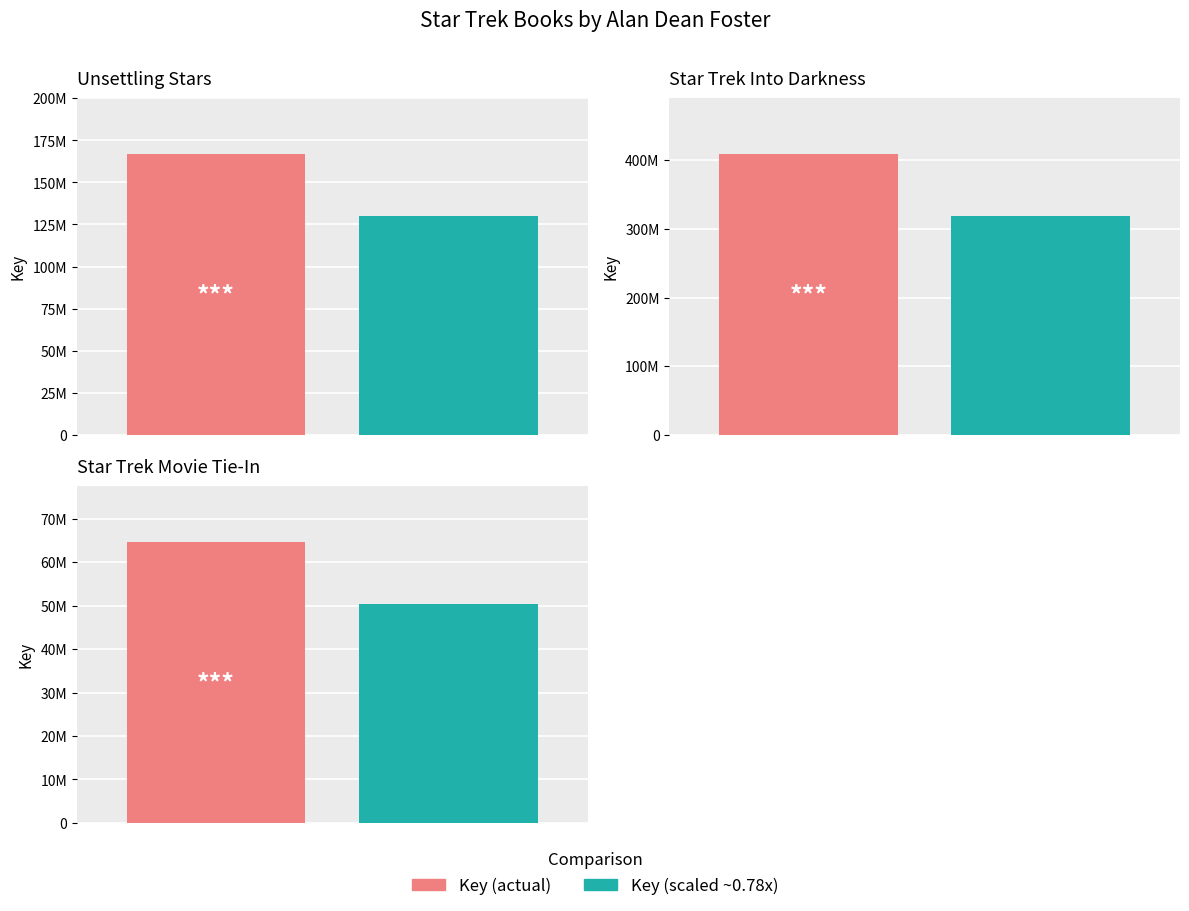

What is the change in value from Unsettling Stars to Star Trek Movie Tie-In?

-102110036